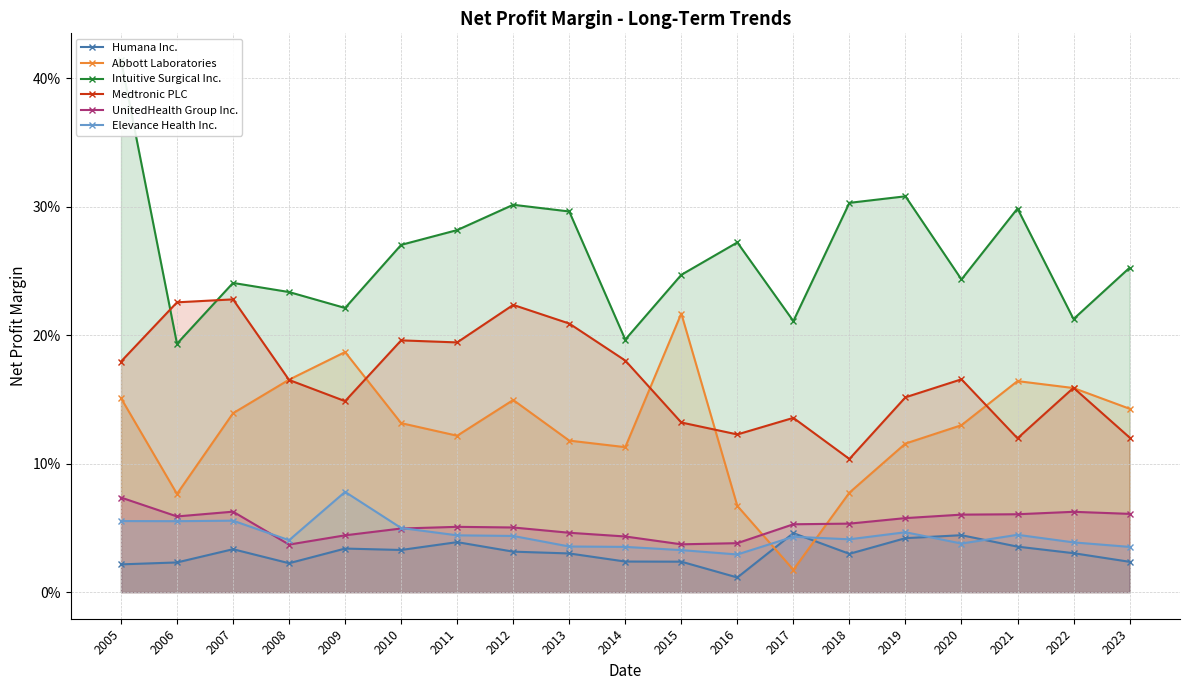

How many interior local peaks does the Elevance Health Inc. series have?

5